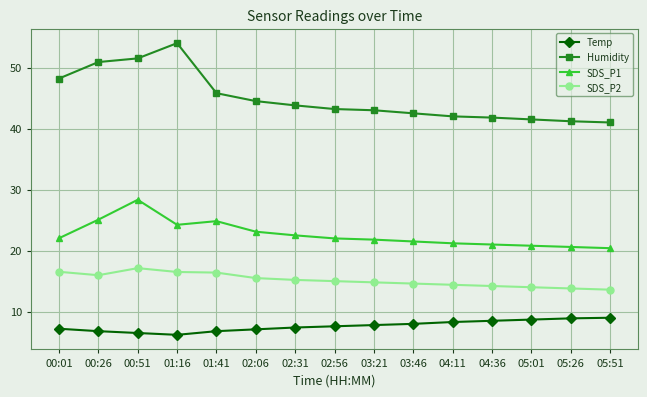

Rank the series by their maximum value, from highest to lowest.

Humidity, SDS_P1, SDS_P2, Temp